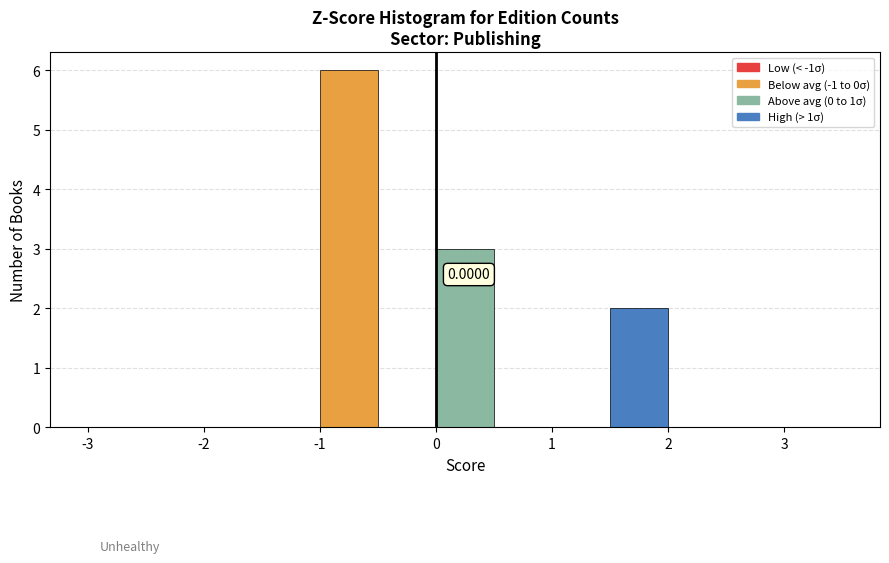

Which range on the x-axis has the tallest bar?

-1.0 to -0.5